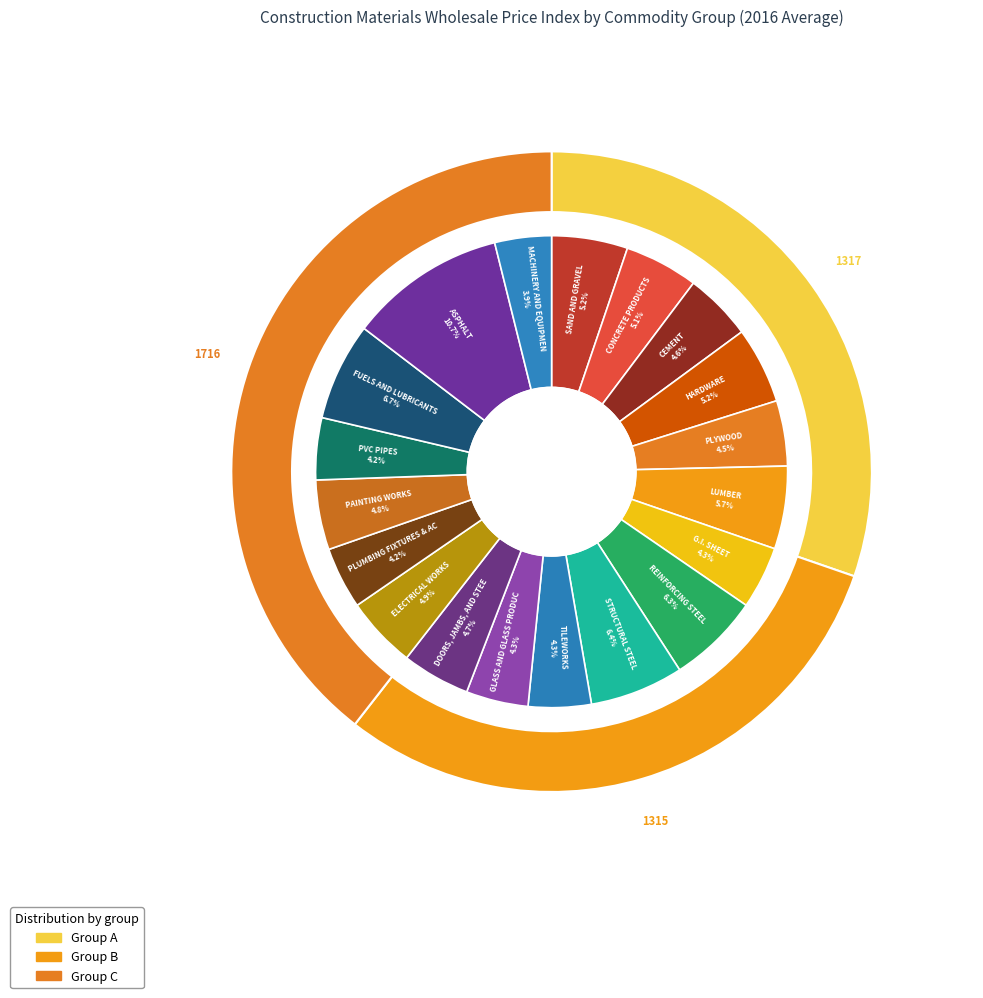

How many segments does this pie chart have?

19